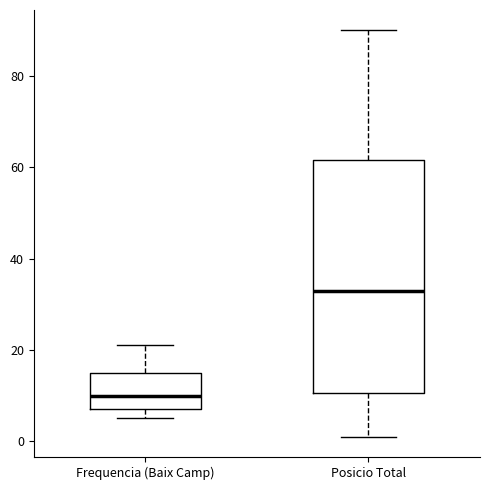

Which box's median line is the highest?

Posicio Total